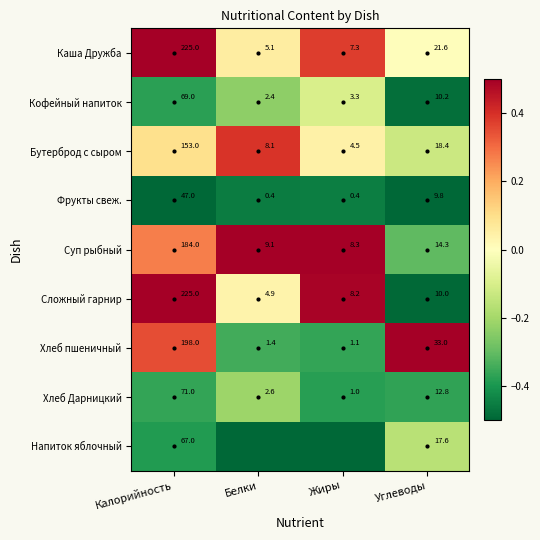

What is the spread (max minus min) of values at Калорийность?

178.0